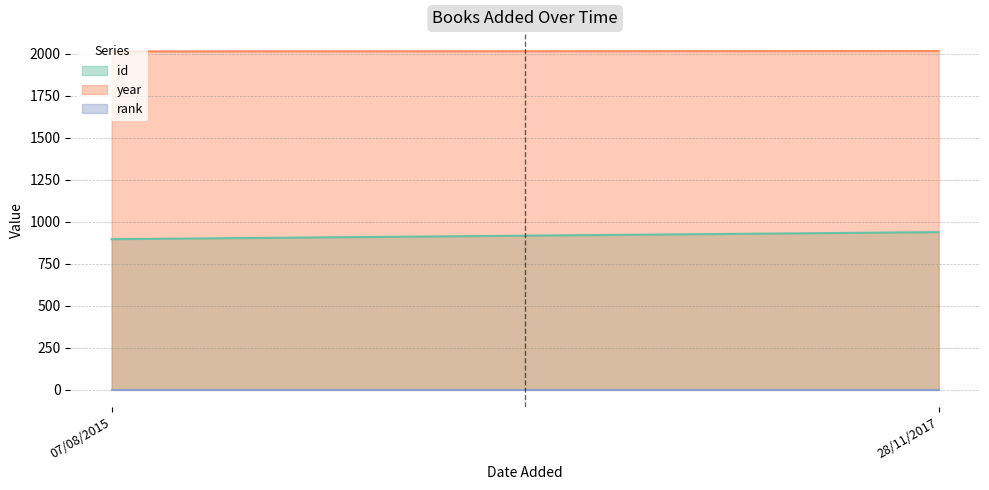

List the series in order of their peak value, highest first.

year, id, rank